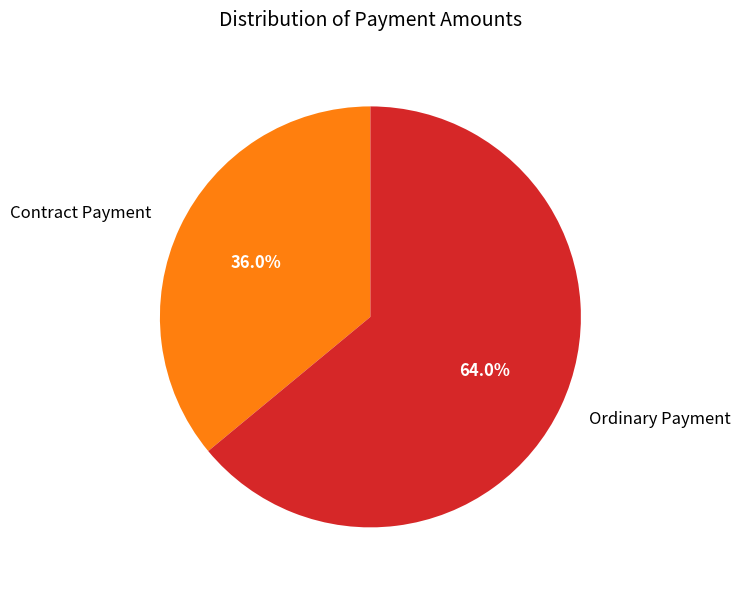

Which slice is the largest?

Ordinary Payment